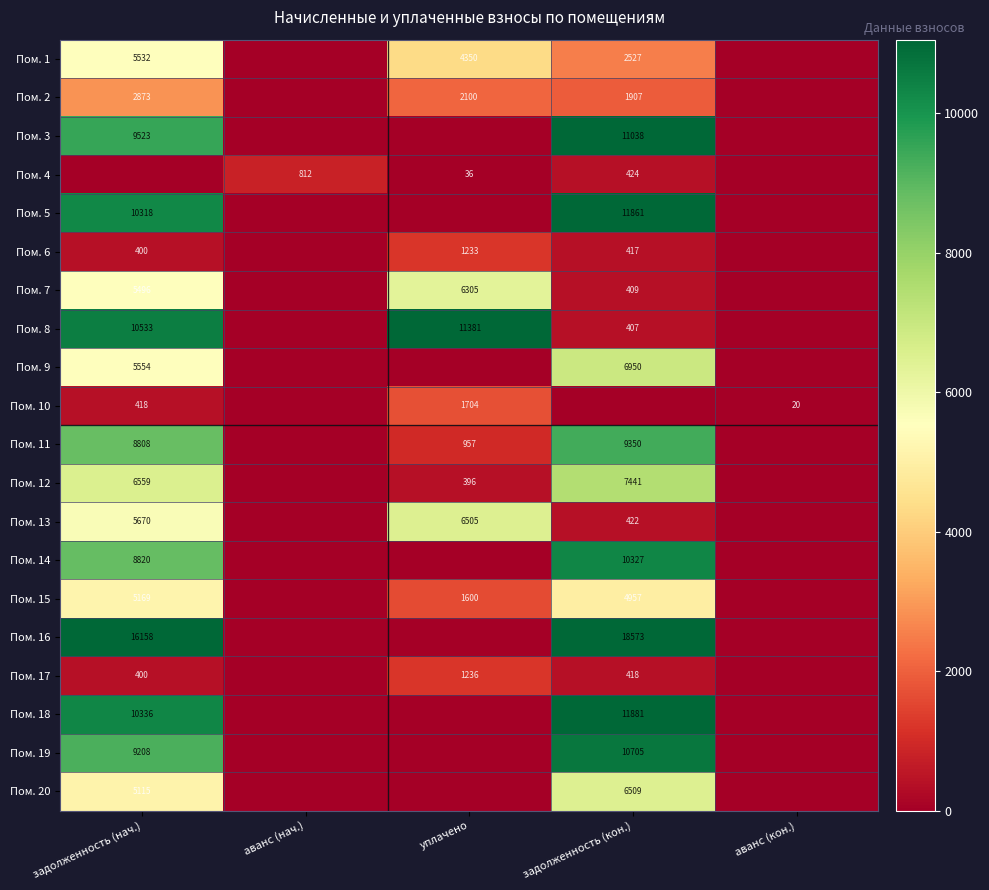

True or false: Пом. 13 has a value of 9000 at уплачено.

False